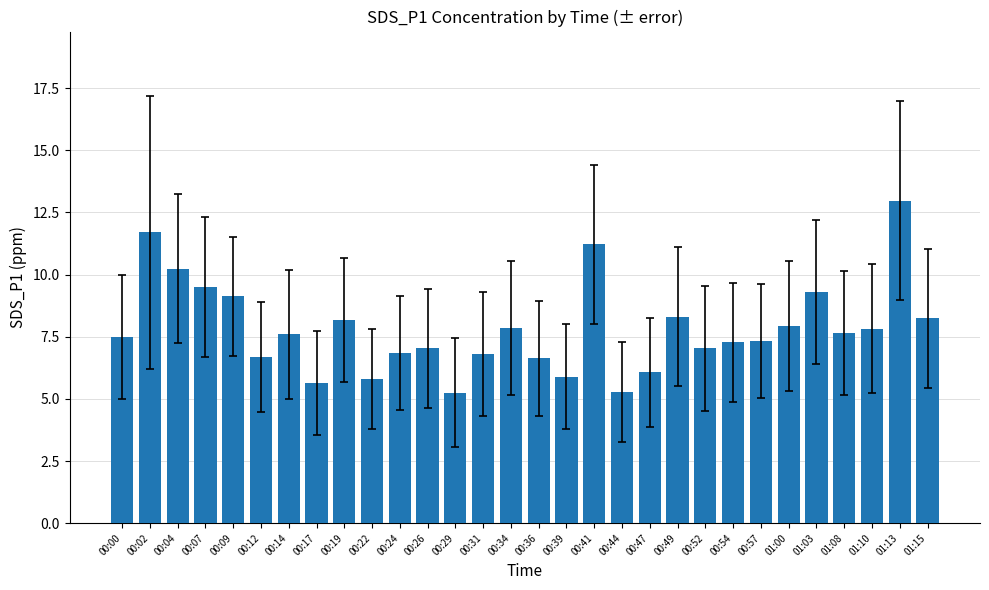

How many bars are there in total?

30